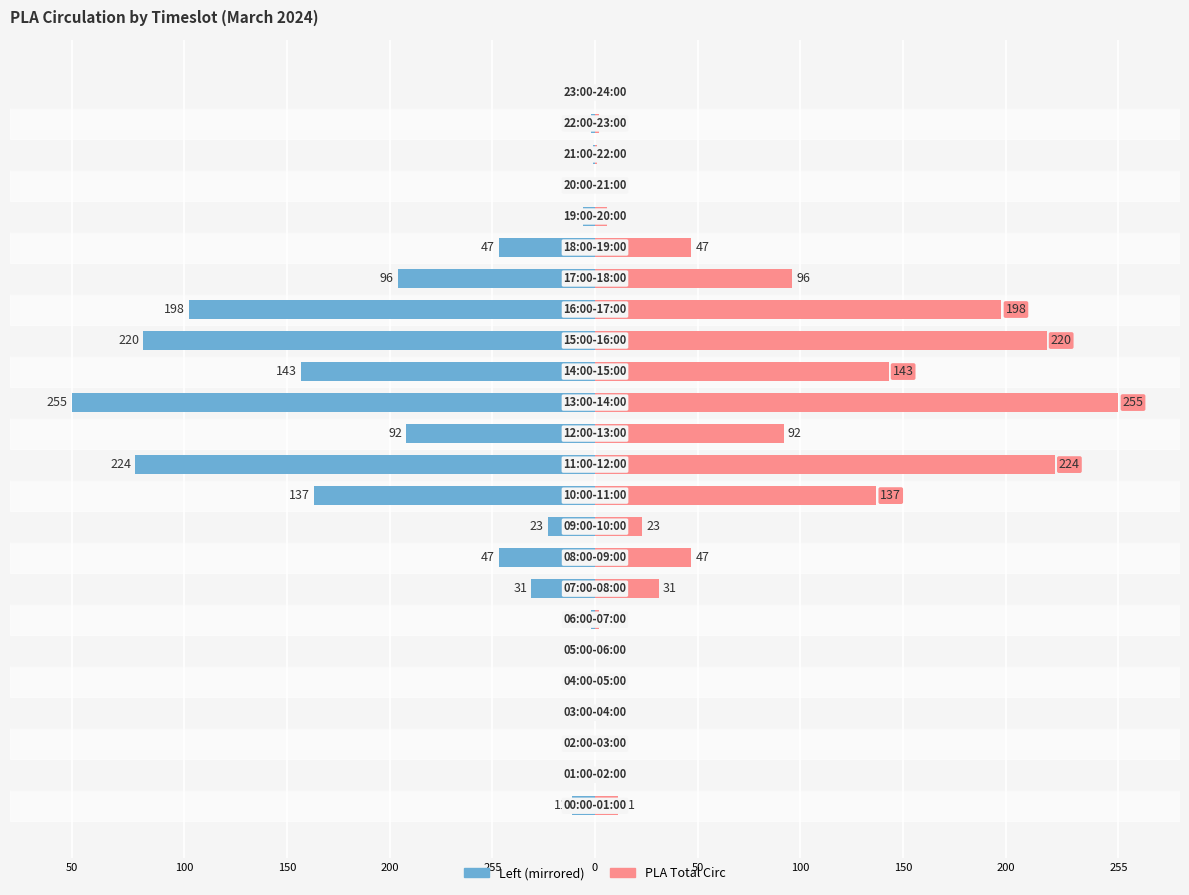

Which category has the highest value across all series?

13